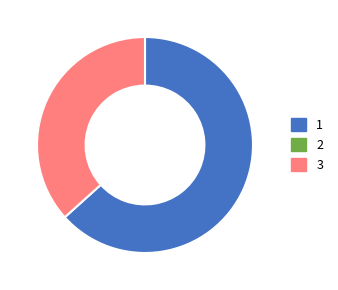

Is there any slice that represents more than half of the pie?

Yes